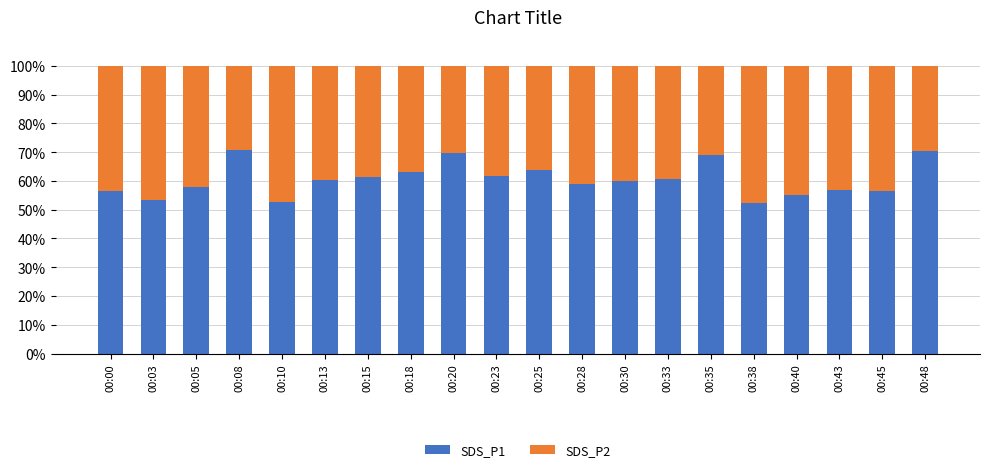

Does the chart contain any negative values?

No